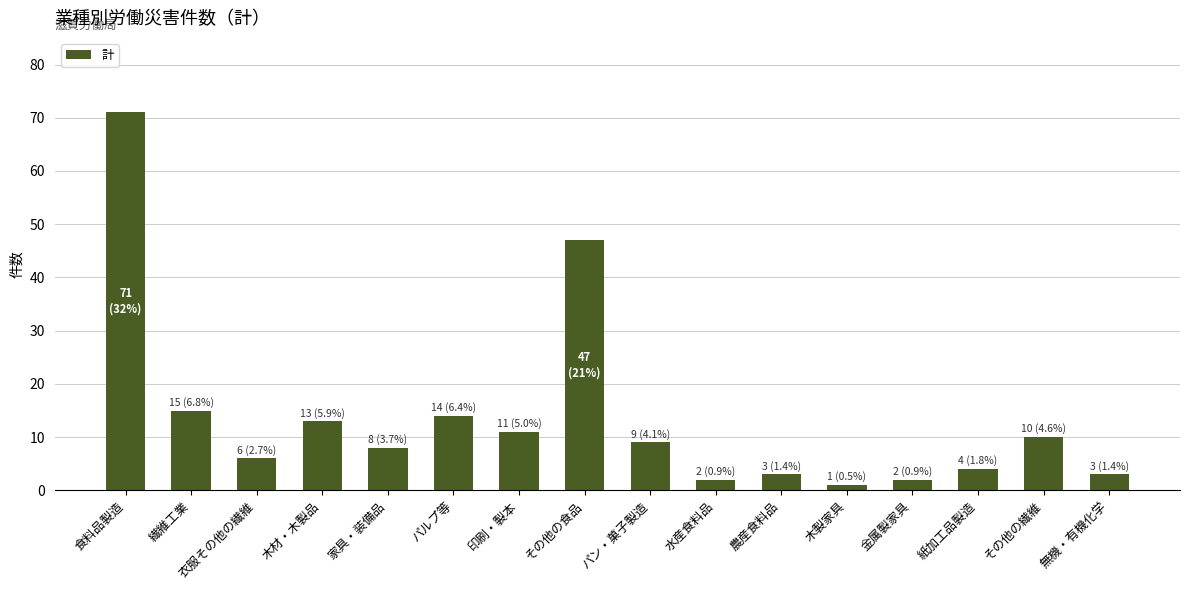

Between 印刷・製本 and 紙加工品製造, which is larger?

印刷・製本